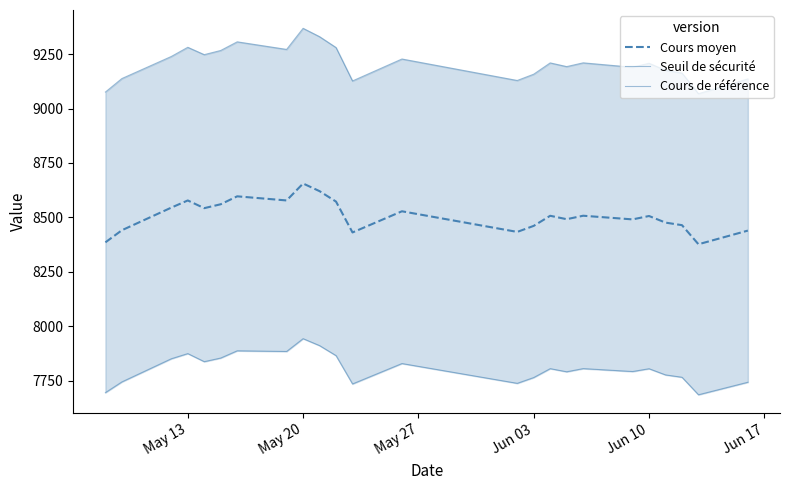

What is the lowest value of the Cours moyen series?

8376.3